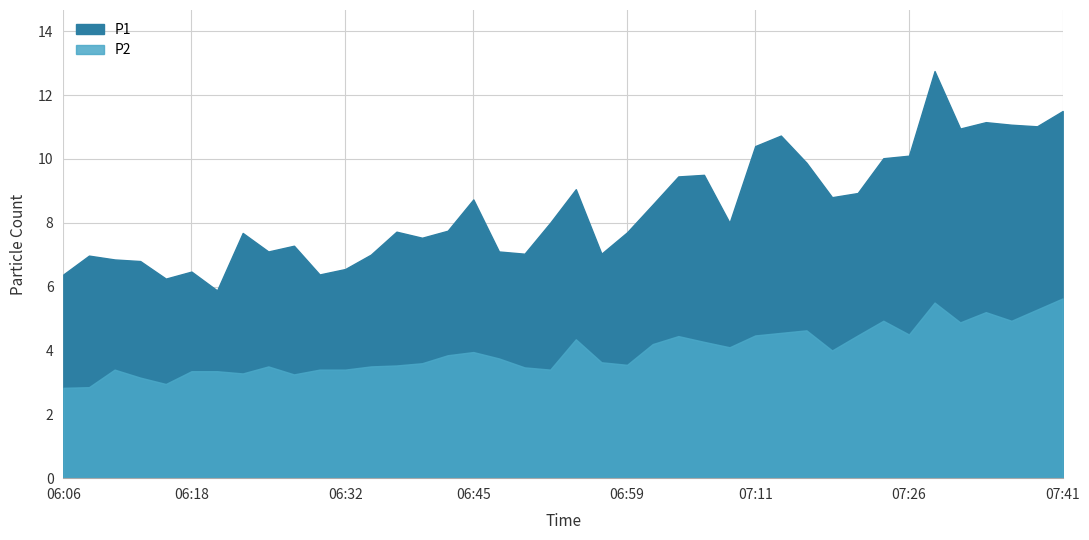

Reading left to right, transcribe all the data shown in this chart.

P1: 6.4	7.0	6.8	6.8	6.2	6.5	5.9	7.7	7.1	7.3	6.4	6.5	7.0	7.7	7.5	7.8	8.7	7.1	7.0	8.0	9.1	7.0	7.7	8.6	9.4	9.5	8.0	10.4	10.7	9.9	8.8	8.9	10.0	10.1	12.8	10.9	11.2	11.1	11.0	11.5
P2: 2.8	2.9	3.4	3.1	3.0	3.4	3.4	3.3	3.5	3.2	3.4	3.4	3.5	3.5	3.6	3.9	4.0	3.8	3.5	3.4	4.3	3.6	3.5	4.2	4.5	4.3	4.1	4.5	4.5	4.6	4.0	4.5	4.9	4.5	5.5	4.9	5.2	4.9	5.3	5.6